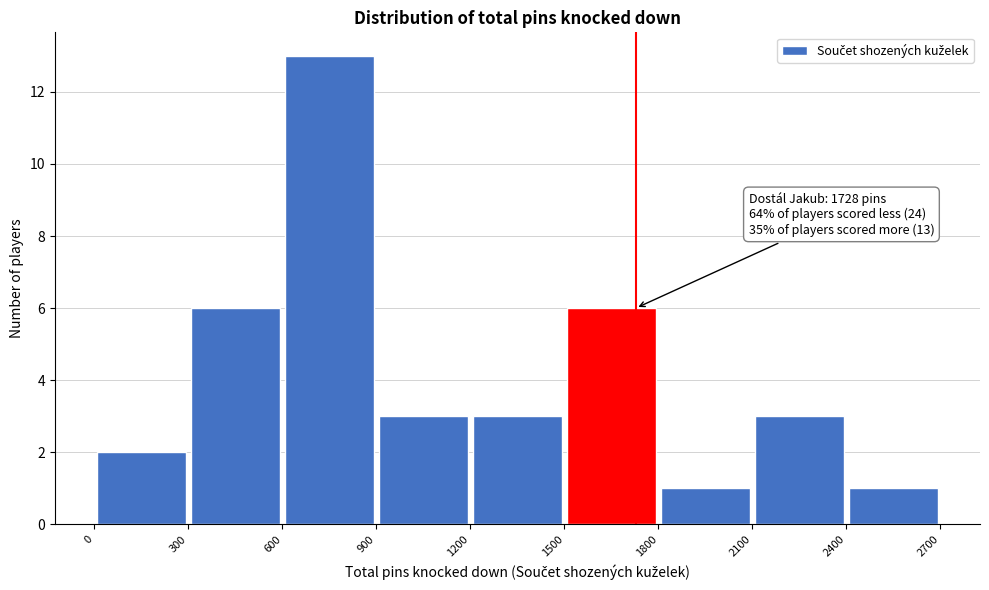

Over which range of the x-axis is the bar tallest?

600 to 900